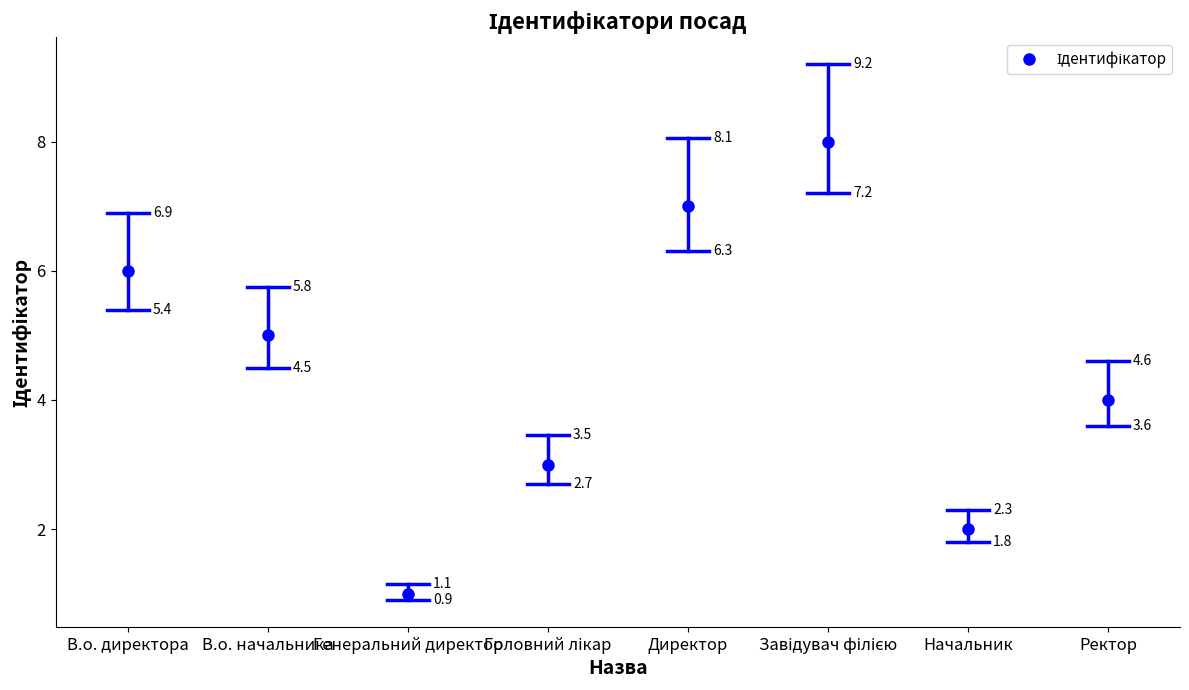

What is the difference between the values at Генеральний директор and Головний лікар?

2